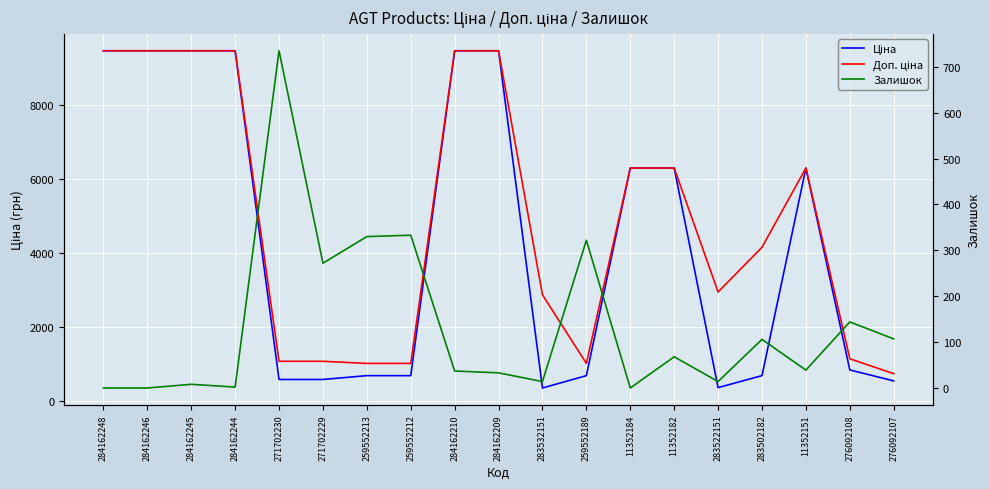

What is the label of the 18th point from the left?

276092108